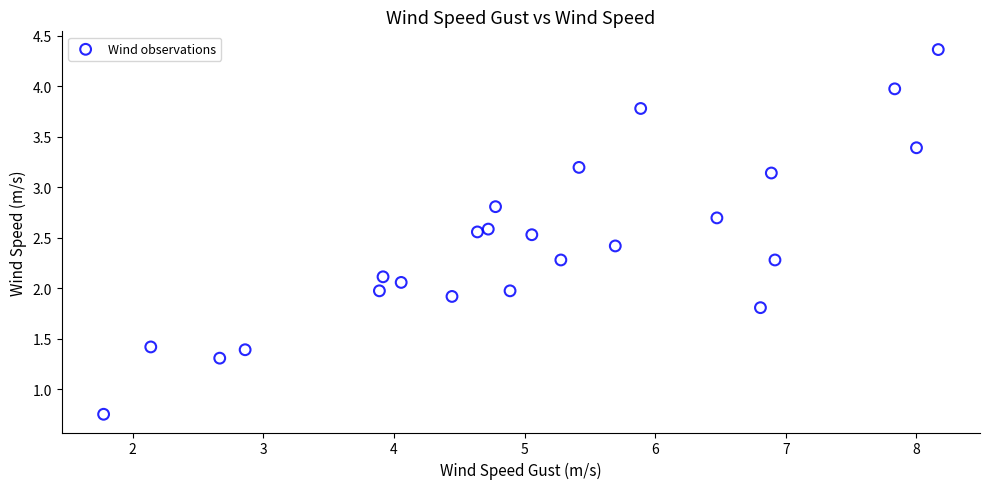

What is the range of X values (max minus min)?

6.4